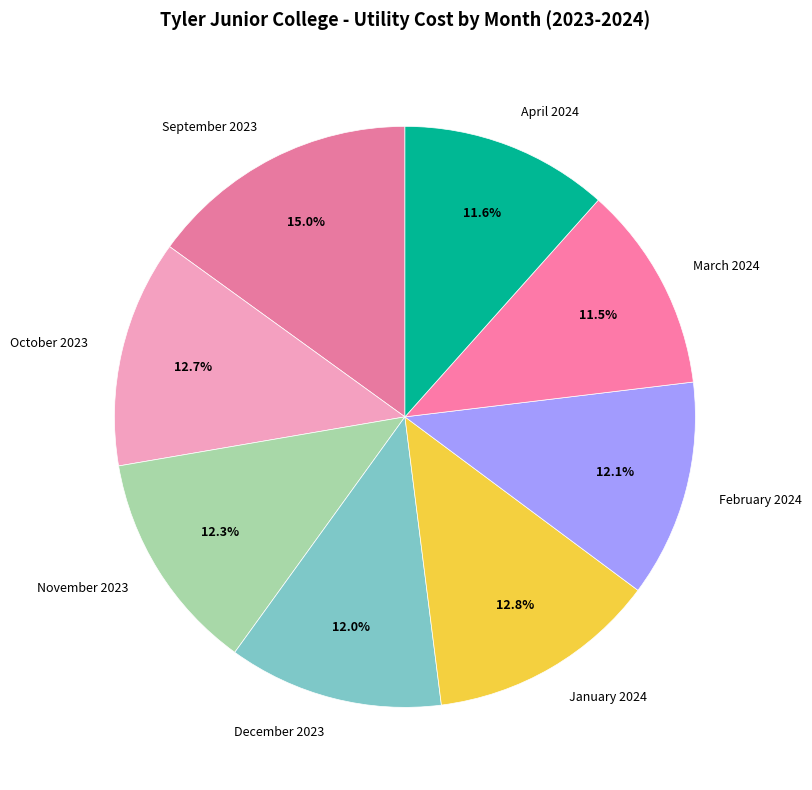

Count the number of slices in the pie.

8